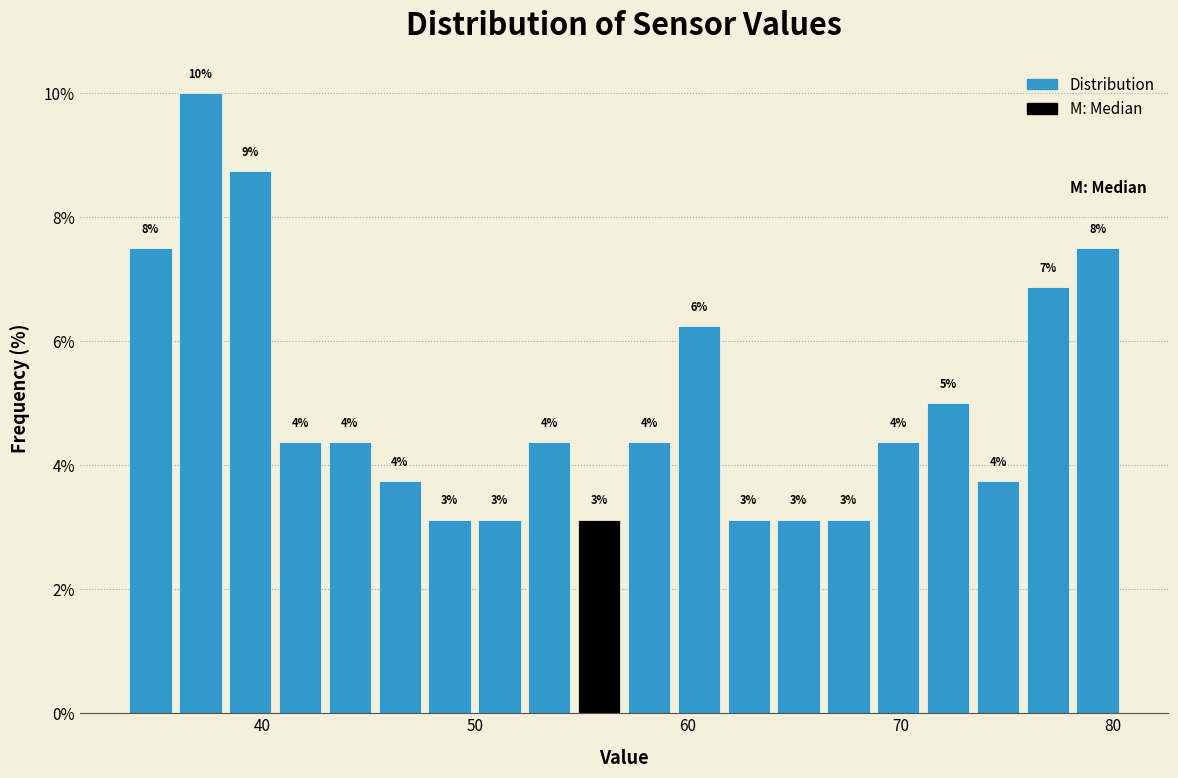

Read against the x-axis, roughly where is the centre of the tallest bar?

37